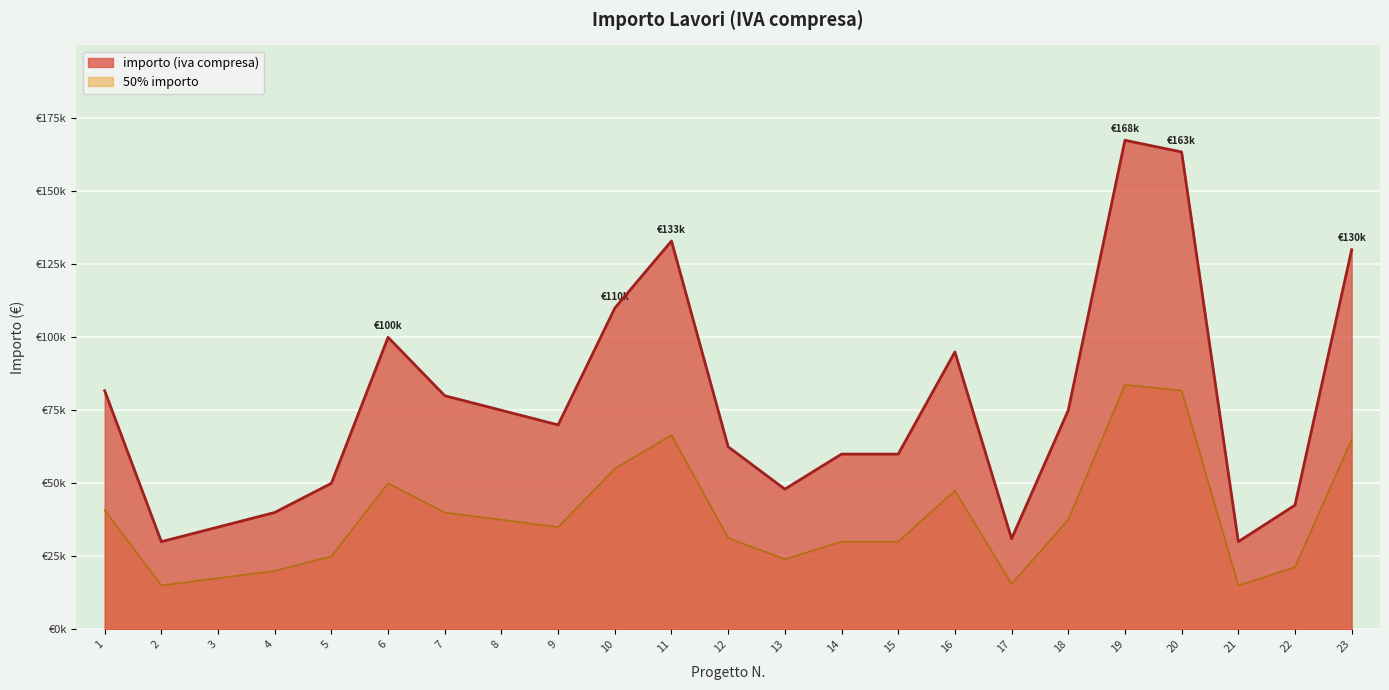

At which label is the value closest to 98750?

6